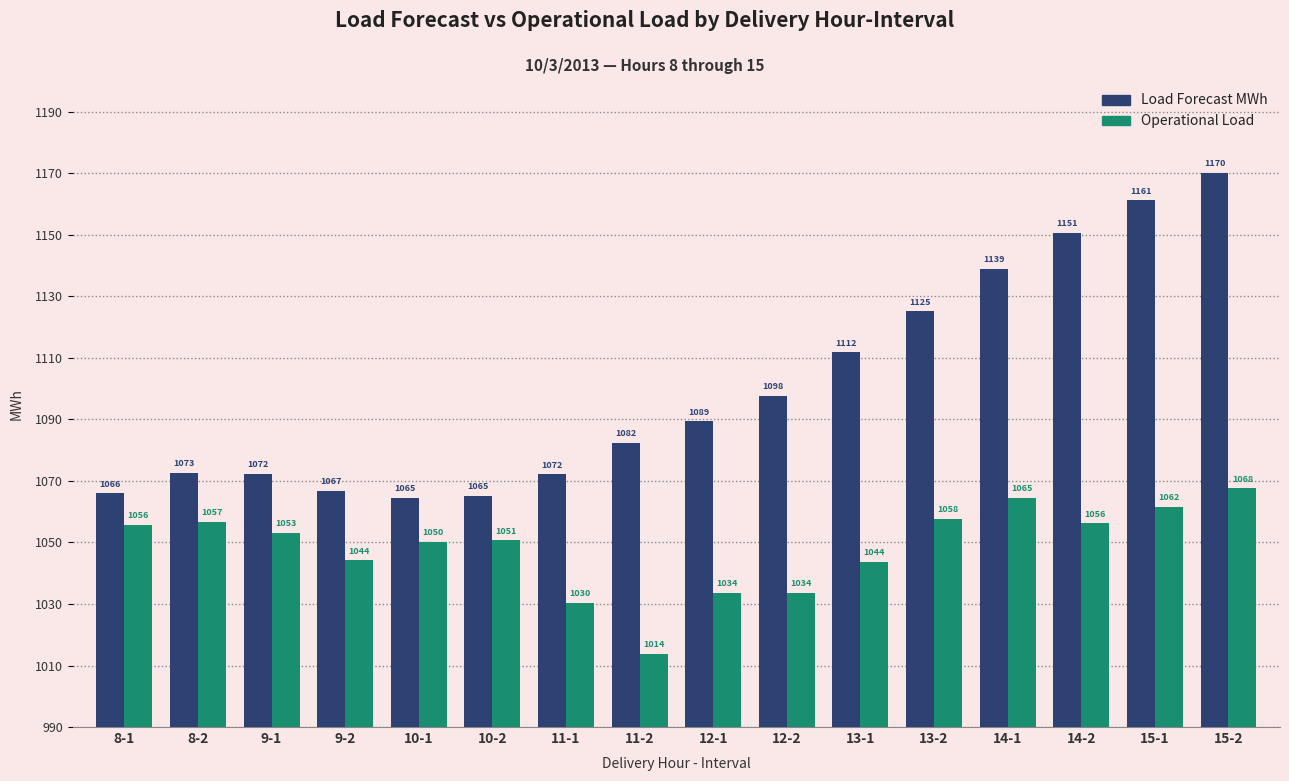

Which series has the widest spread of values?

Load Forecast MWh